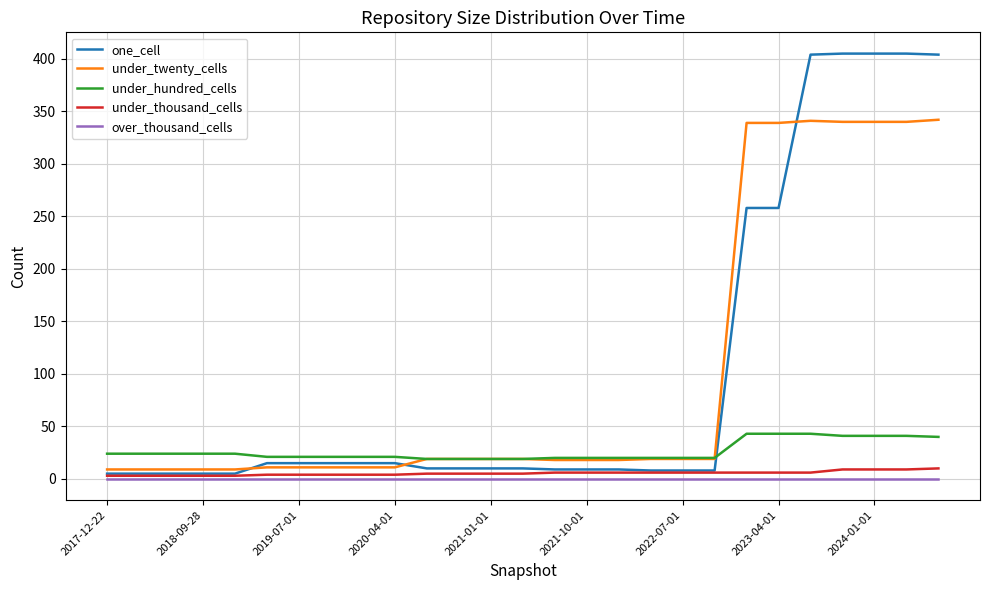

Which series ends up on top after the final intersection of under_hundred_cells and under_twenty_cells?

under_twenty_cells